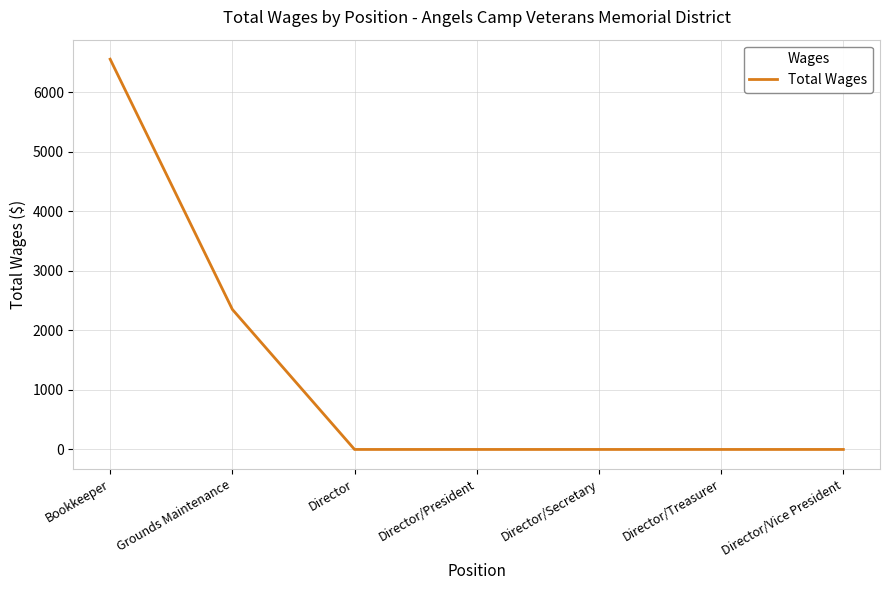

How many values are between 0 and 2352?

6